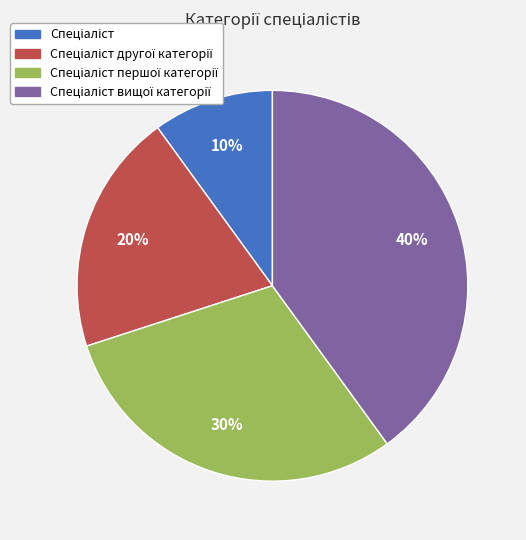

Is there a majority slice in this chart?

No